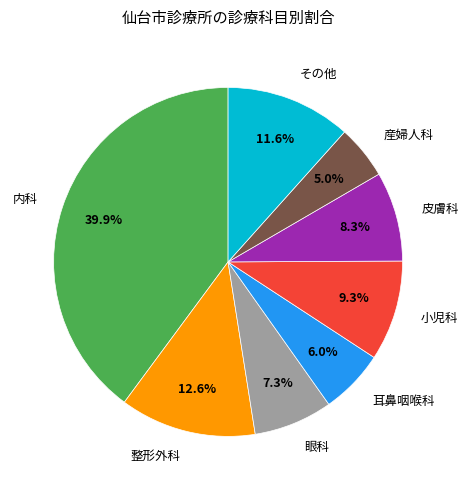

Is it true that 小児科 is 9% of the pie?

True